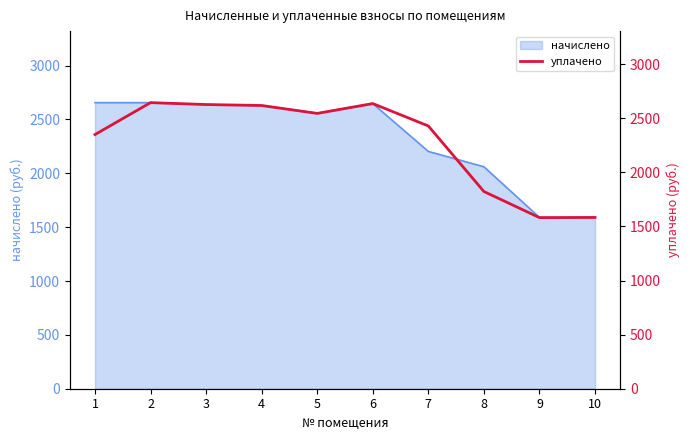

What is the sum of the values at 3 and 2?

5271.6